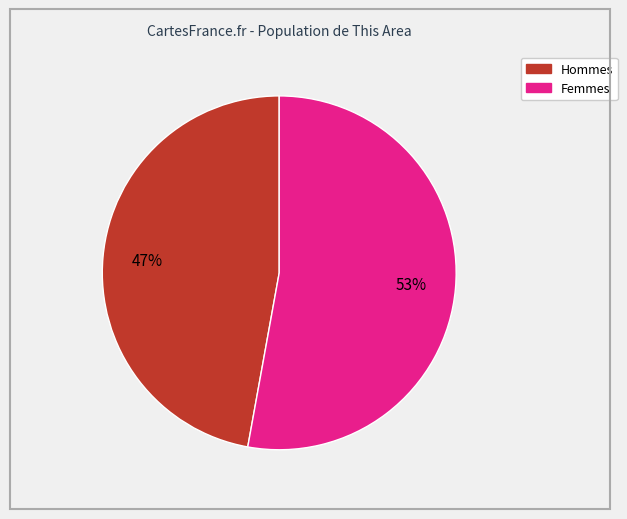

To the nearest percent, what is the difference between the largest and smallest slice percentages?

6%